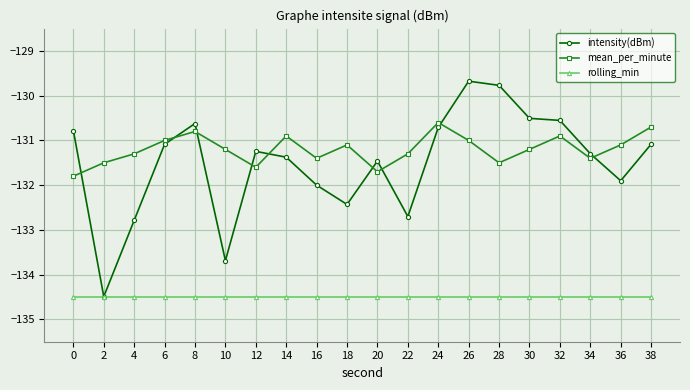

How many lines are shown in the chart?

3